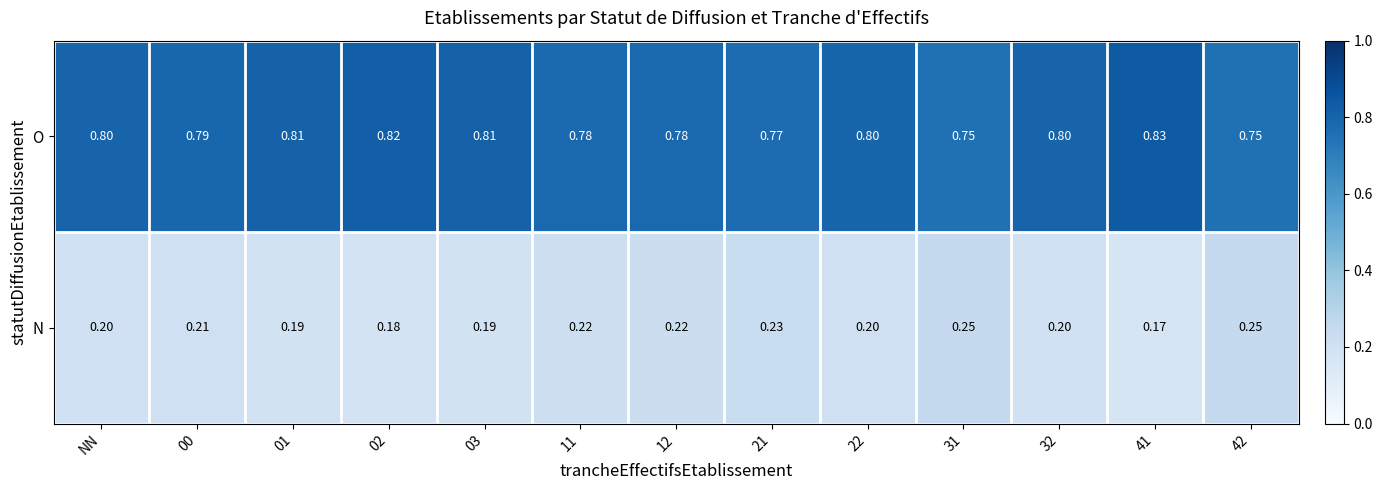

What is the total value across all series at 03?

1.0